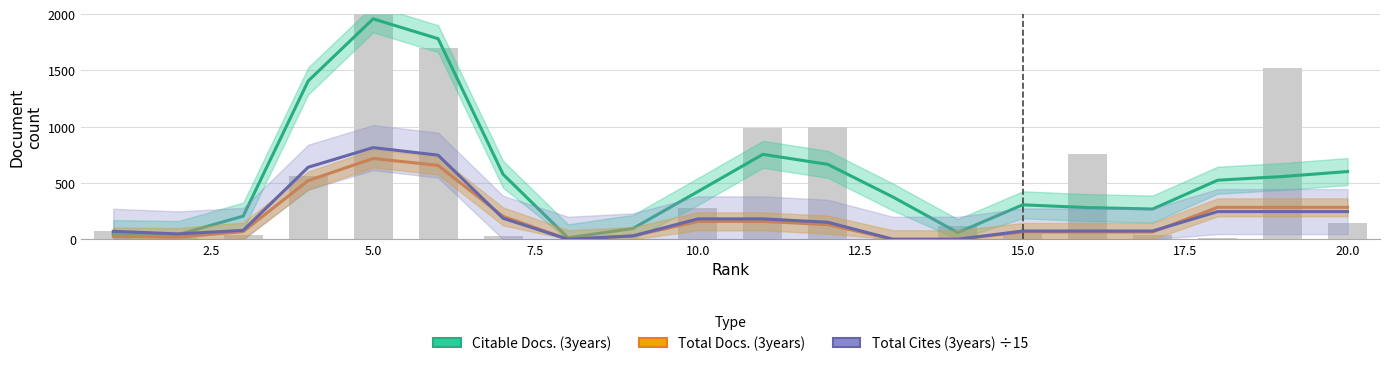

Reading right to left, what are all the values shown in this chart?

Citable Docs. (3years): 601.7	557.7	524.7	268.7	281.3	306.0	59.0	376.0	665.7	754.7	424.0	96.0	13.0	577.3	1782.7	1959.0	1406.7	205.7	41.7	50.7
Total Docs. (3years): 283.7	283.7	283.7	64.3	64.3	64.3	0.0	0.0	130.0	158.7	158.7	28.7	0.0	203.3	656.3	718.0	521.3	68.3	19.0	24.7
Total Cites (3years) ÷15: 245.8	245.8	245.8	73.2	73.2	73.2	-0.0	-0.0	151.0	181.1	181.1	30.1	-0.0	186.4	747.5	814.4	640.0	79.0	47.4	70.8